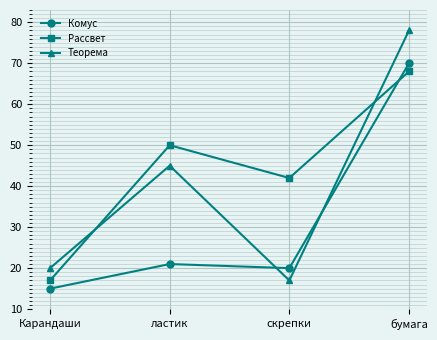

What is the spread (max minus min) of values at Карандаши?

5